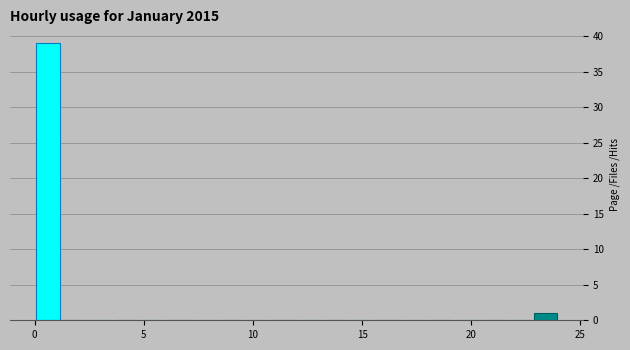

Read against the x-axis, roughly where is the centre of the tallest bar?

0.5